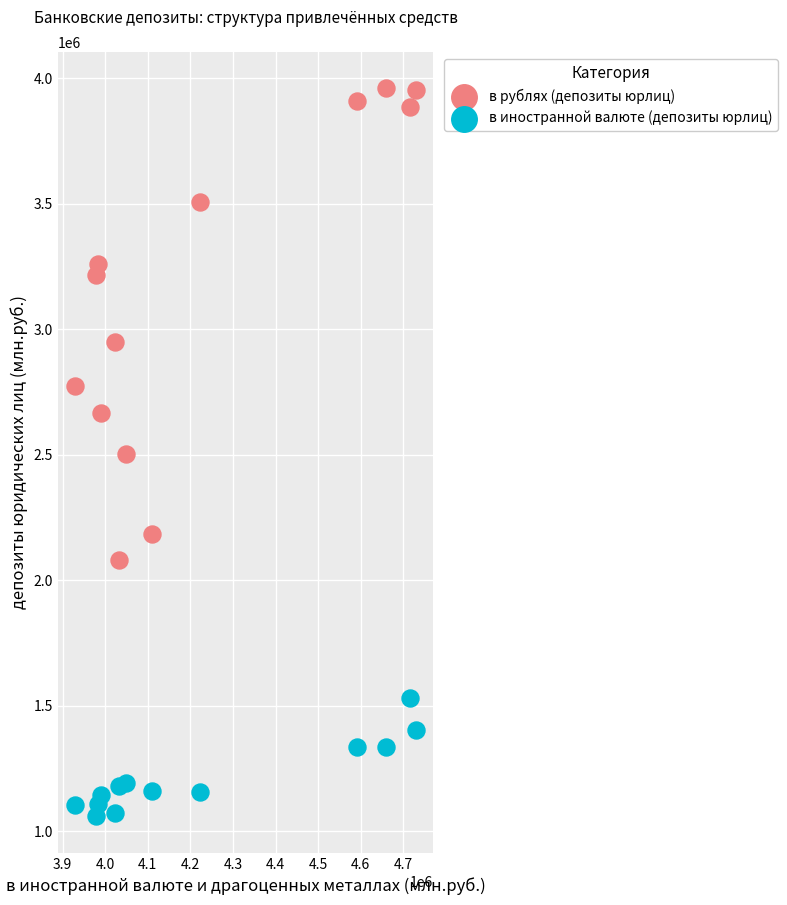

Which series contains the highest Y value?

в рублях (депозиты юрлиц)